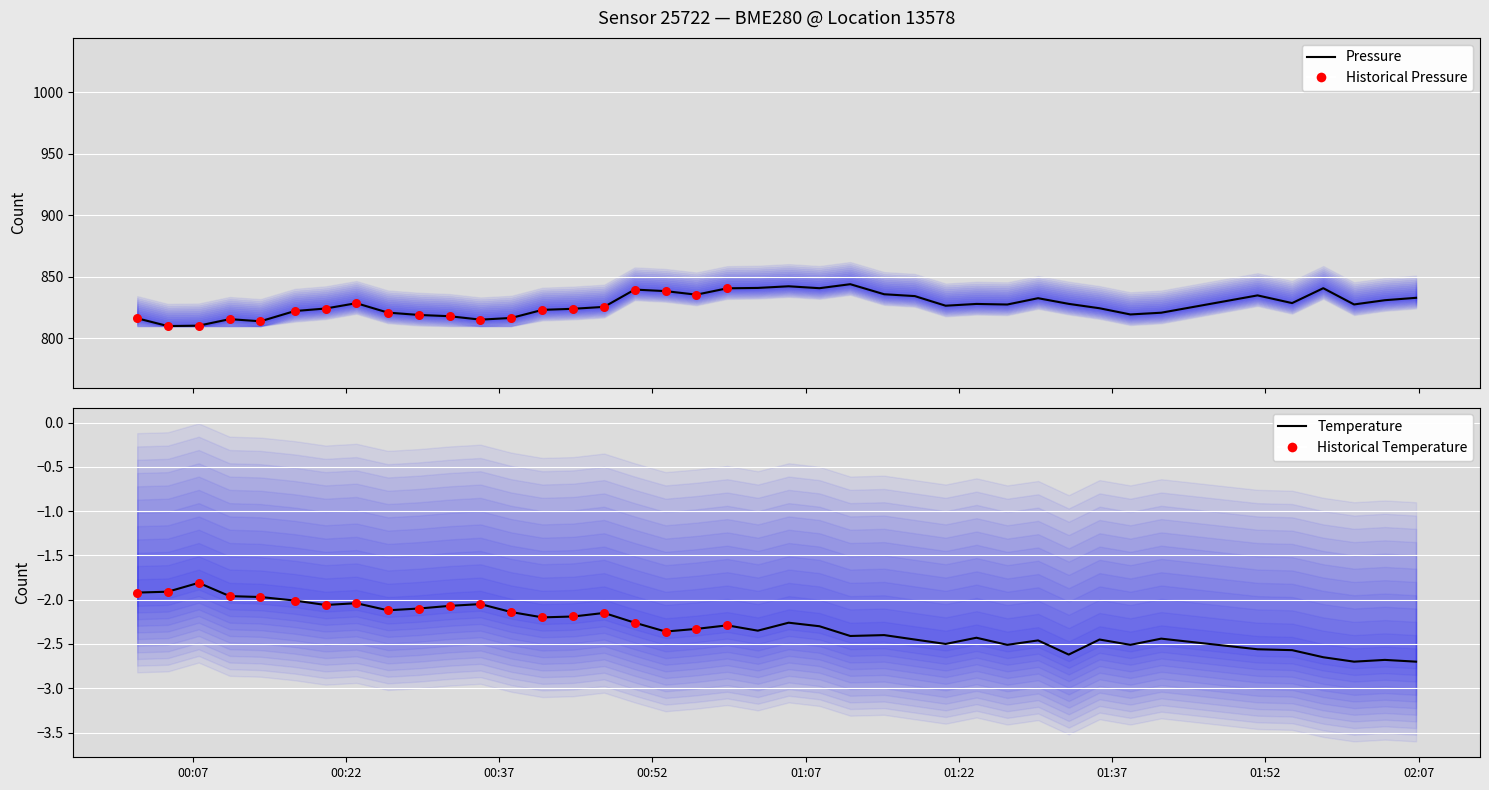

Which series has the largest Y range (max minus min)?

pressure